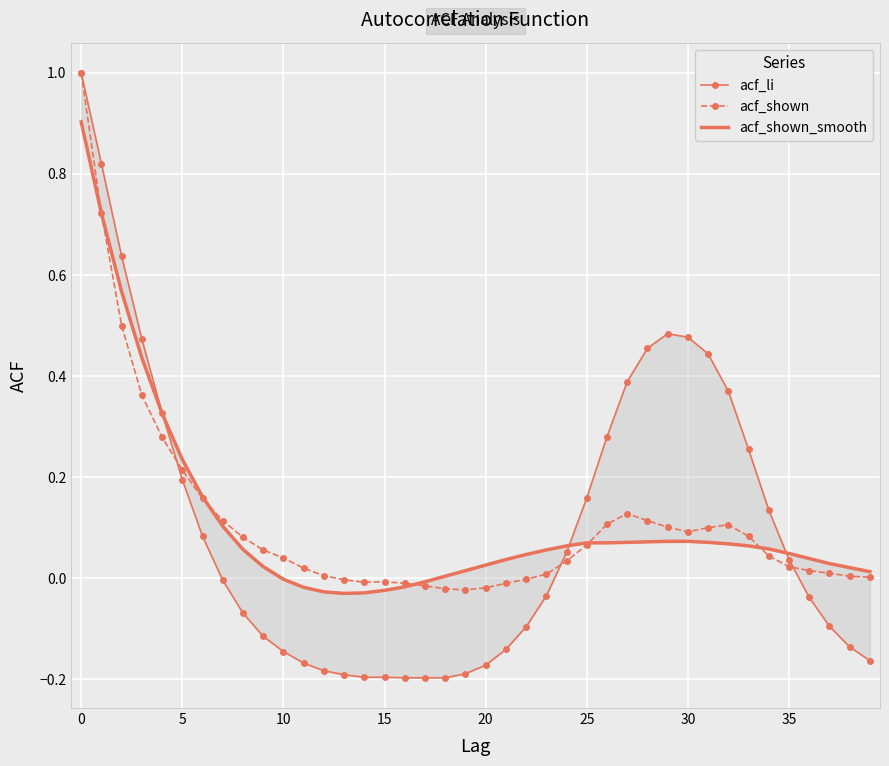

Reading right to left, what are all the values shown in this chart?

acf_li: -0.2	-0.1	-0.1	-0.0	0.0	0.1	0.3	0.4	0.4	0.5	0.5	0.5	0.4	0.3	0.2	0.1	-0.0	-0.1	-0.1	-0.2	-0.2	-0.2	-0.2	-0.2	-0.2	-0.2	-0.2	-0.2	-0.2	-0.1	-0.1	-0.1	-0.0	0.1	0.2	0.3	0.5	0.6	0.8	1.0
acf_shown: 0.0	0.0	0.0	0.0	0.0	0.0	0.1	0.1	0.1	0.1	0.1	0.1	0.1	0.1	0.1	0.0	0.0	-0.0	-0.0	-0.0	-0.0	-0.0	-0.0	-0.0	-0.0	-0.0	-0.0	0.0	0.0	0.0	0.1	0.1	0.1	0.2	0.2	0.3	0.4	0.5	0.7	1.0
acf_shown_smooth: 0.0	0.0	0.0	0.0	0.0	0.1	0.1	0.1	0.1	0.1	0.1	0.1	0.1	0.1	0.1	0.1	0.1	0.0	0.0	0.0	0.0	0.0	-0.0	-0.0	-0.0	-0.0	-0.0	-0.0	-0.0	-0.0	0.0	0.1	0.1	0.2	0.2	0.3	0.4	0.6	0.7	0.9